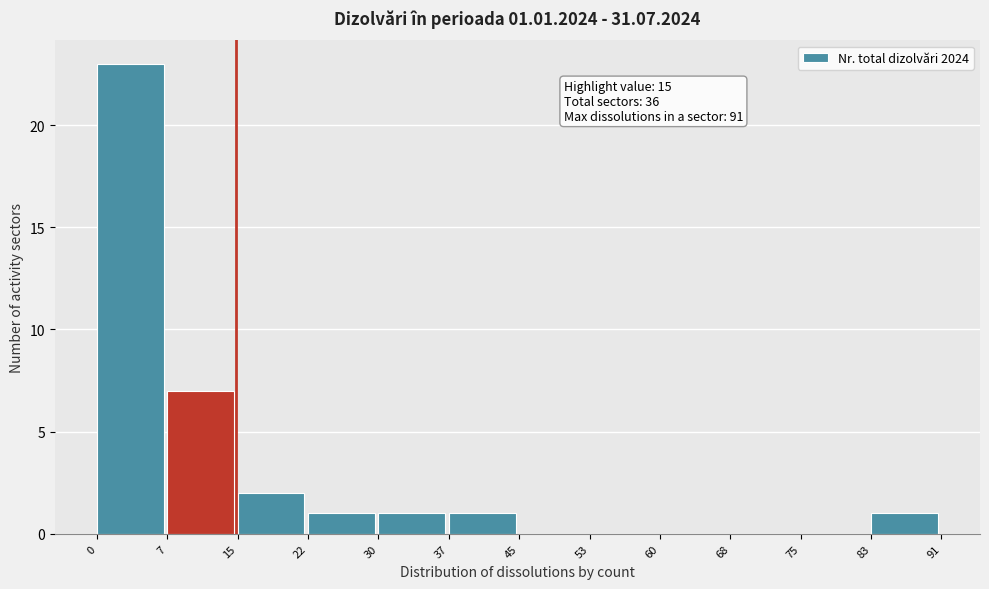

Which range on the x-axis has the tallest bar?

0 to 7